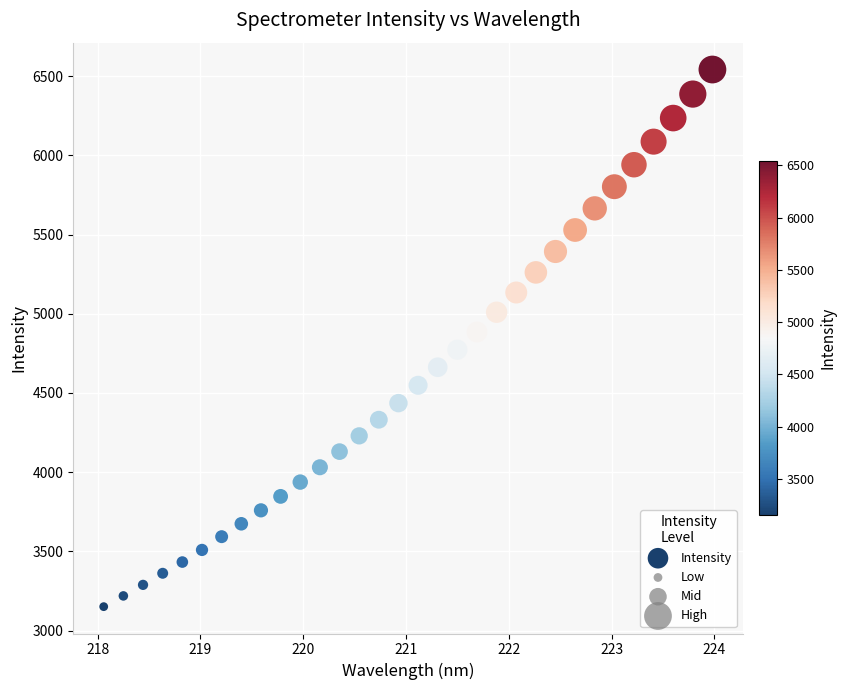

What is the range of X values (max minus min)?

5.9